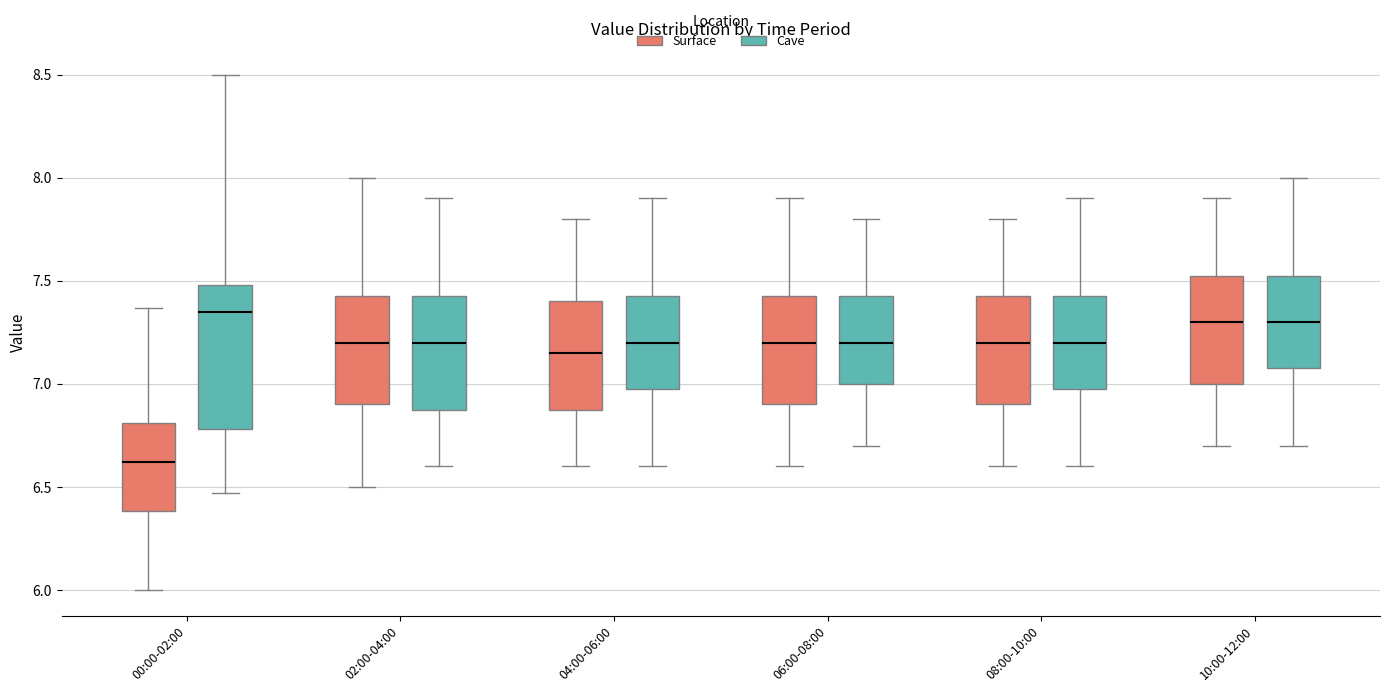

Where is the lower edge of the box for 04:00-06:00 (Surface) on the y-axis? The values are not printed on the chart, so give them approximately, as read against the axis.

6.90